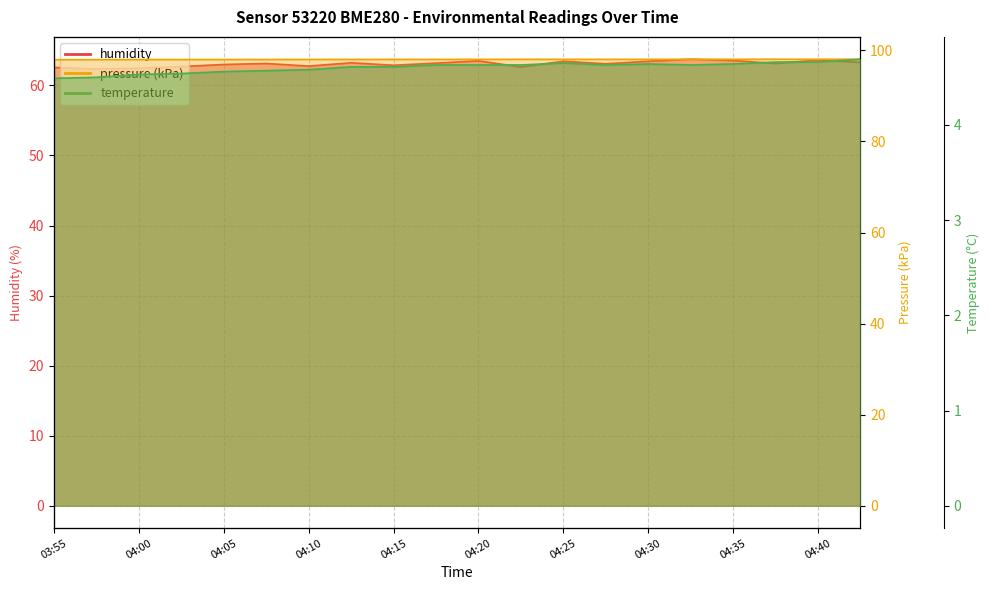

Is the value of humidity at 04:20 greater than the value of temperature at 04:35?

Yes